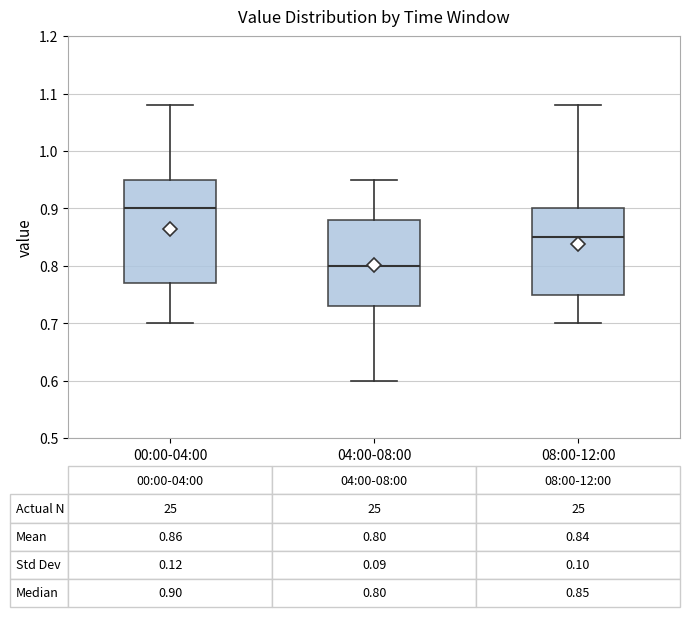

Which box's median line is the lowest?

04:00-08:00